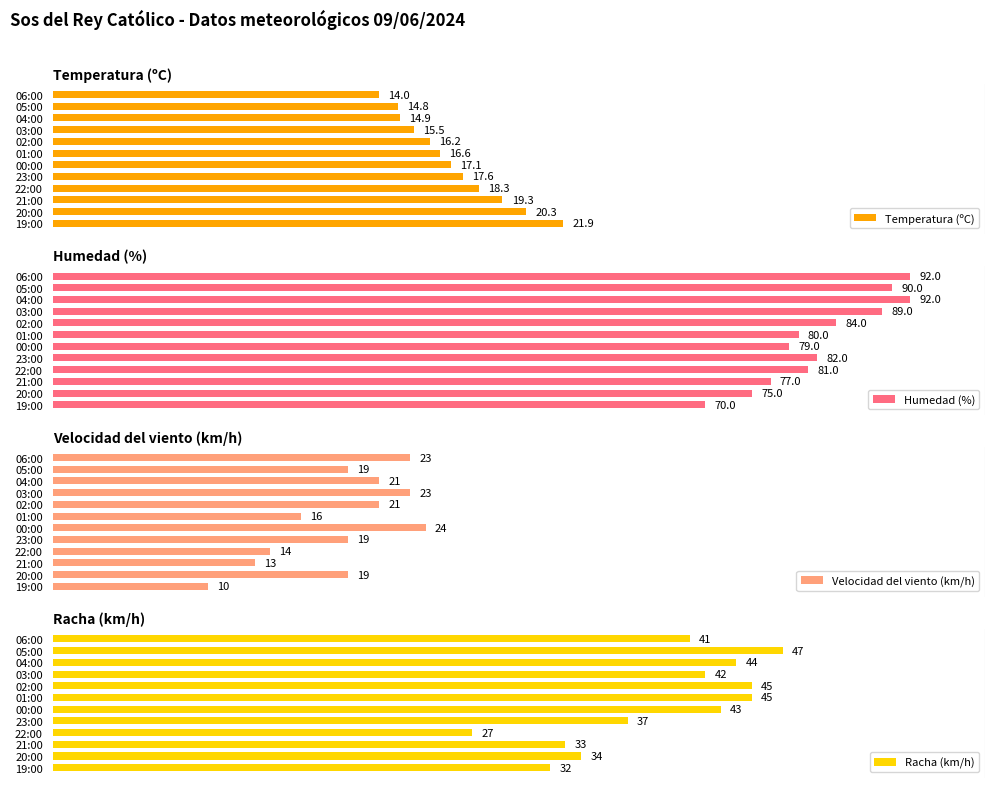

What are all the series names shown in the legend?

Temperatura (ºC), Humedad (%), Velocidad del viento (km/h), Racha (km/h)